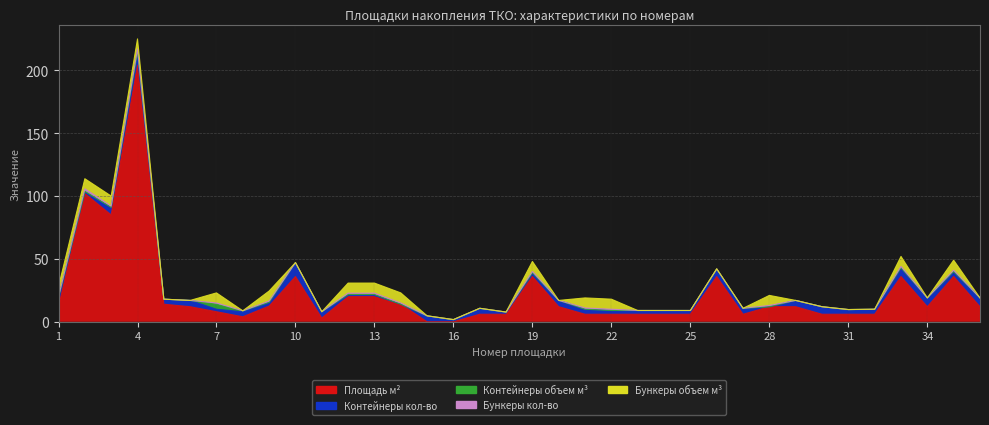

What is the approximate value of Контейнеры кол-во at 30?

6.0